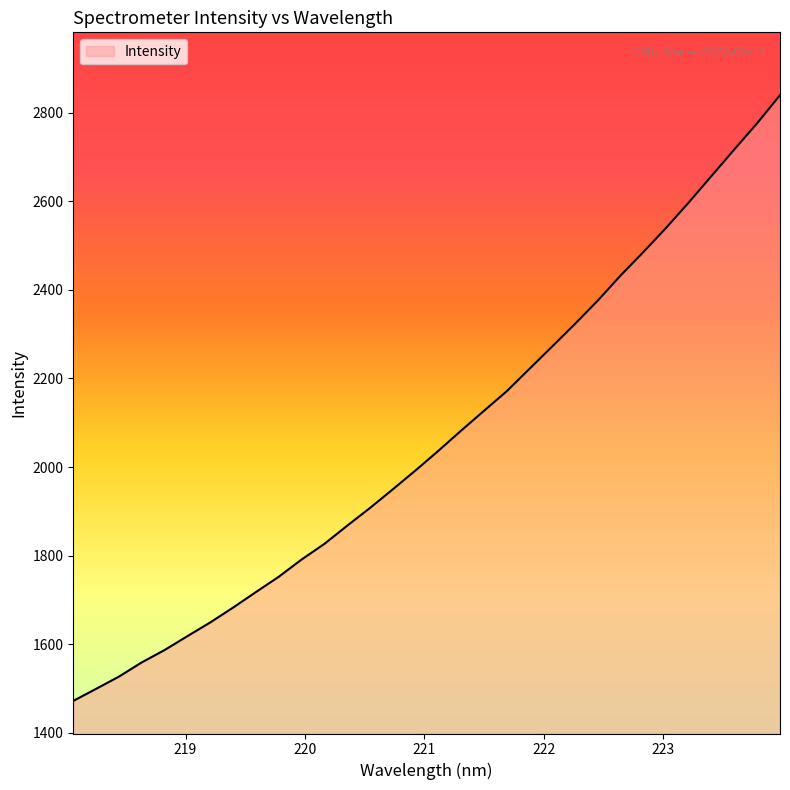

What is the difference between the maximum and minimum values?

1367.7